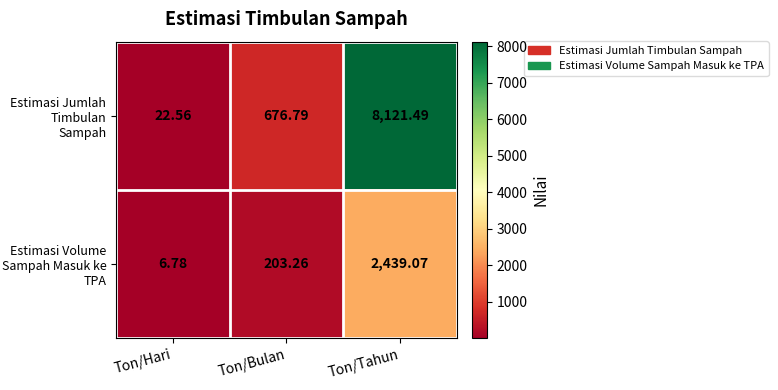

Between Ton/Bulan and Ton/Tahun, which series saw the biggest shift?

Estimasi Jumlah Timbulan Sampah